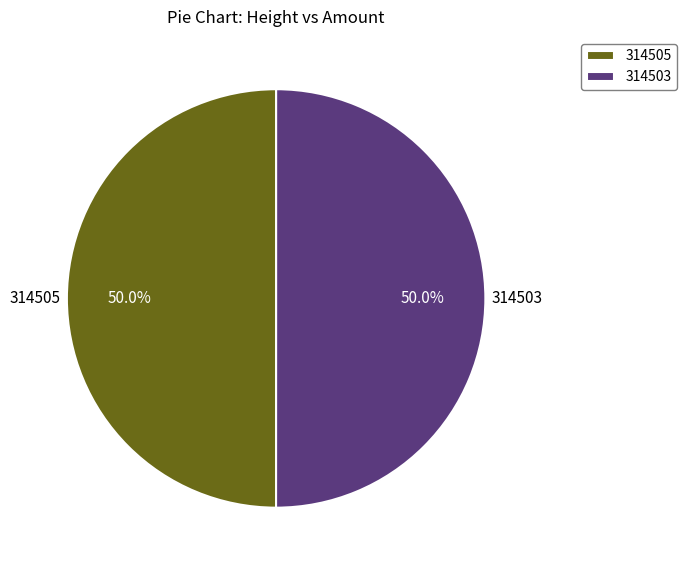

What percentage is NOT represented by 314503?

50.0%